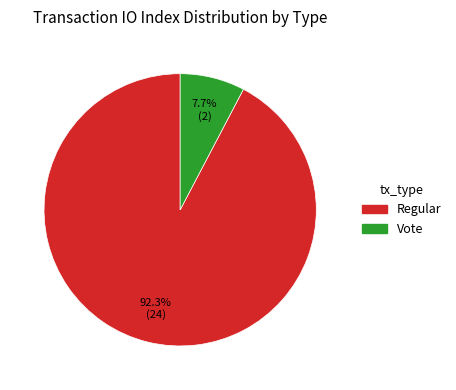

How many segments does this pie chart have?

2